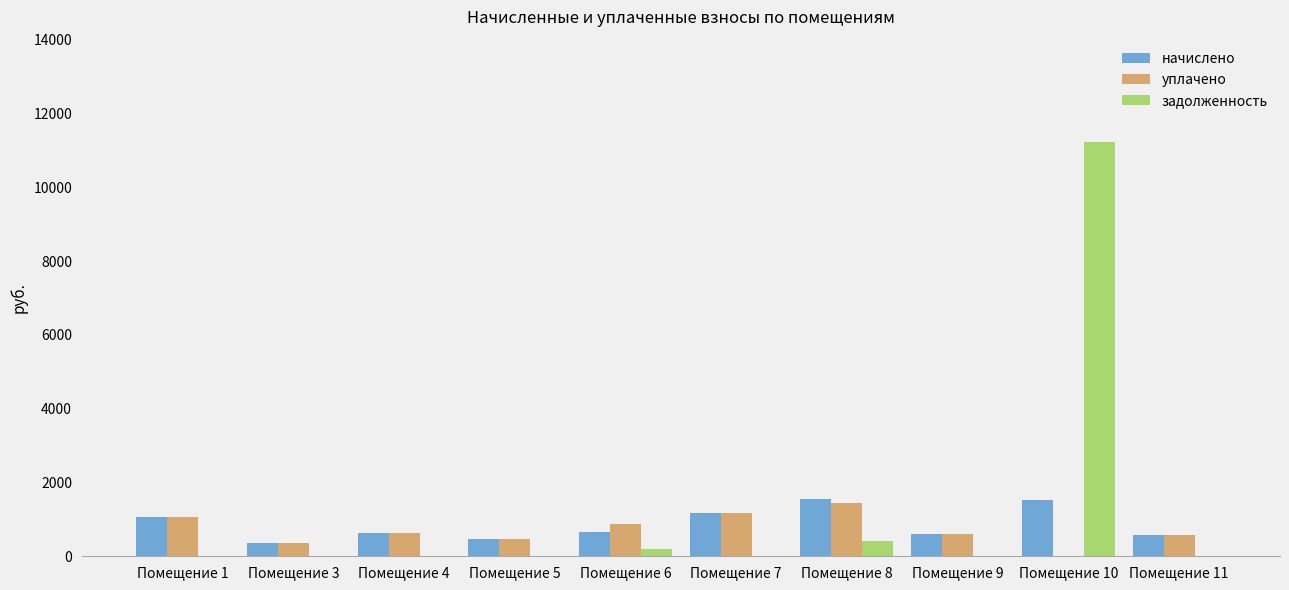

What is the sum of all начислено values?

8620.4